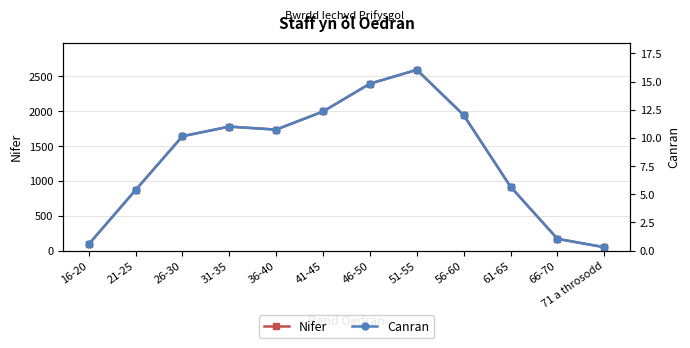

True or false: Canran and Nifer intersect in this chart.

False